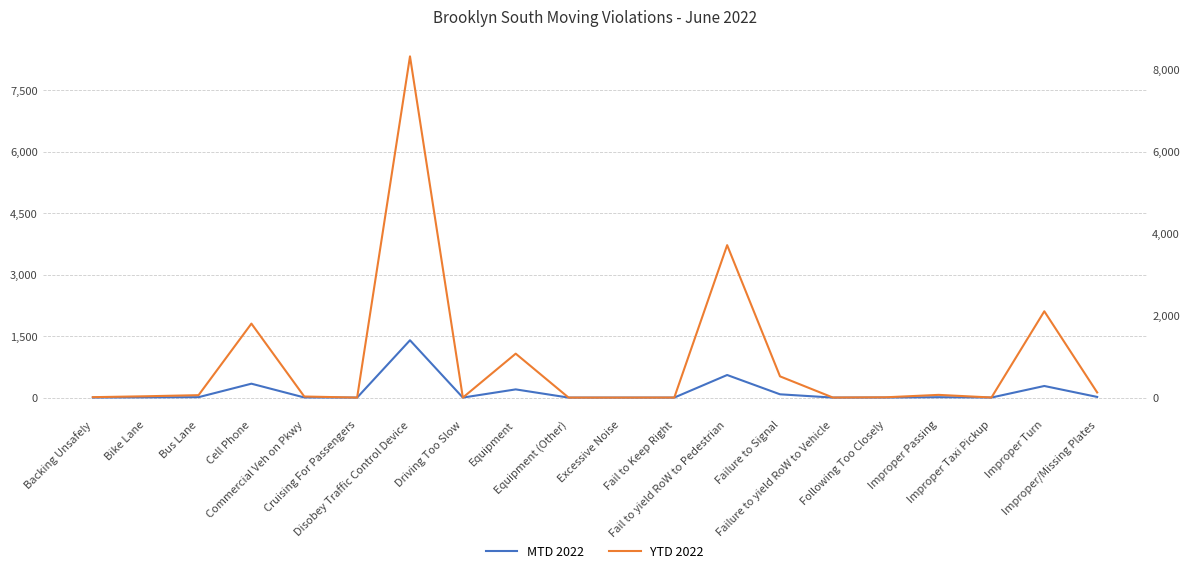

What is the difference between the maximum and minimum values in the YTD 2022 series?

8327